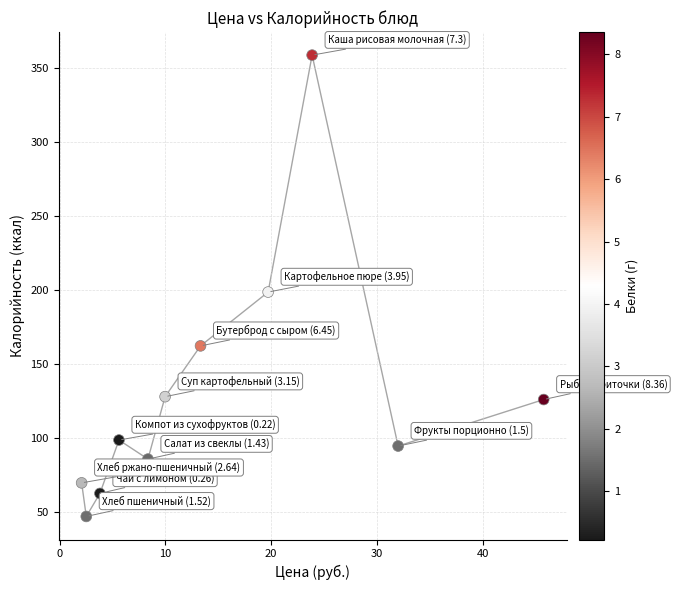

What is the range of X values (max minus min)?

43.7